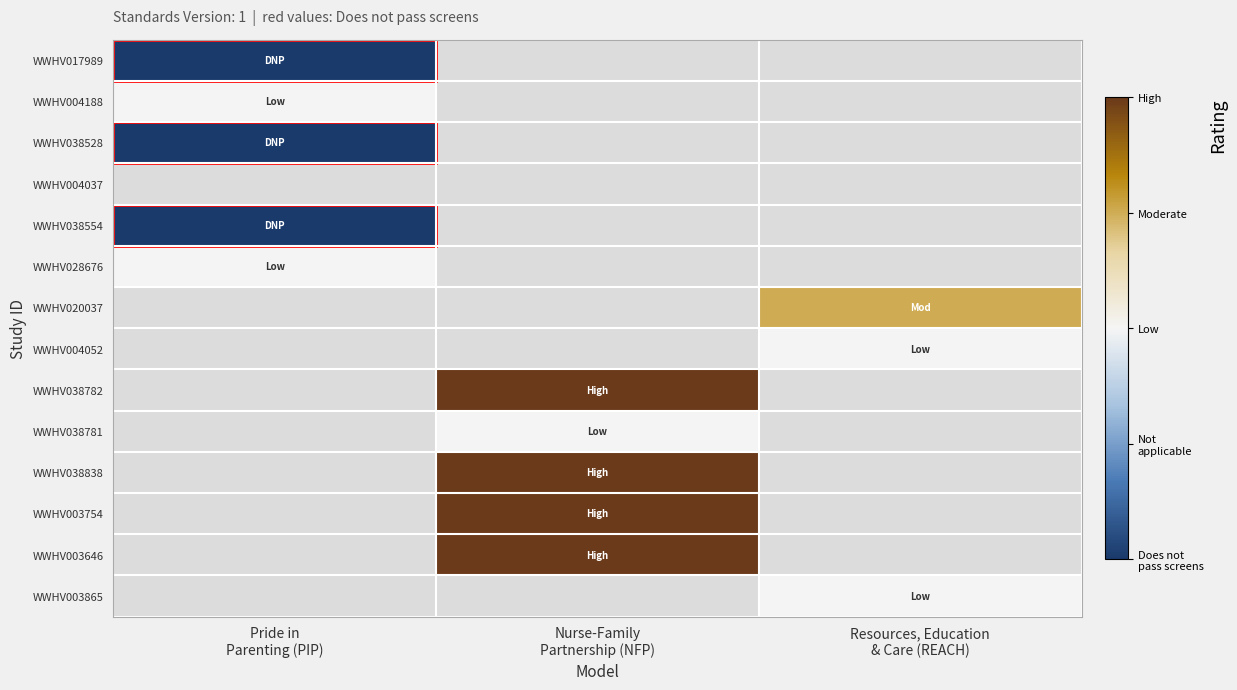

Between Pride in
Parenting (PIP) and Resources, Education
& Care (REACH), which is larger?

Resources, Education
& Care (REACH)